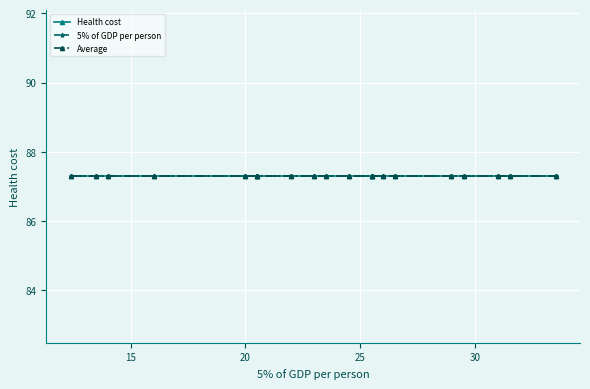

Reading left to right, list all the values displayed in this chart.

Health cost: 87.3	87.3	87.3	87.3	87.3	87.3	87.3	87.3	87.3	87.3	87.3	87.3	87.3	87.3	87.3	87.3	87.3	87.3	87.3	87.3
5% of GDP per person: 12.4	13.5	14.0	16.0	20.0	20.5	20.5	22.0	23.0	23.5	24.5	25.5	25.5	26.0	26.5	28.9	29.5	31.0	31.5	33.5